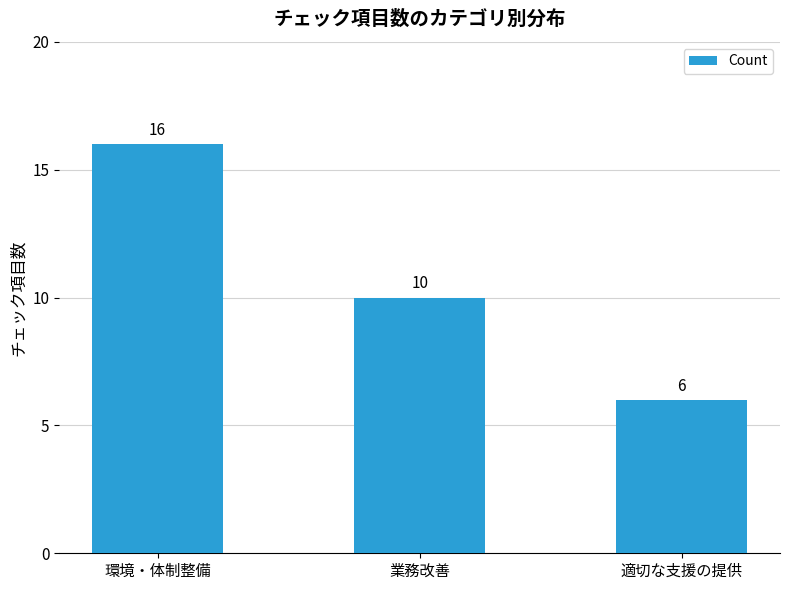

What position from the right is 環境・体制整備?

3